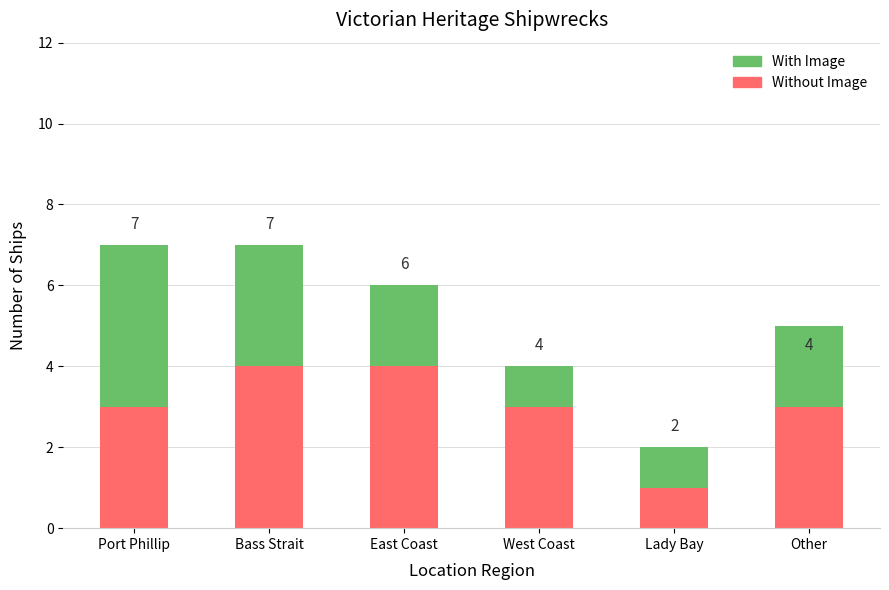

Is it true that Without Image equals 4 at East Coast?

True